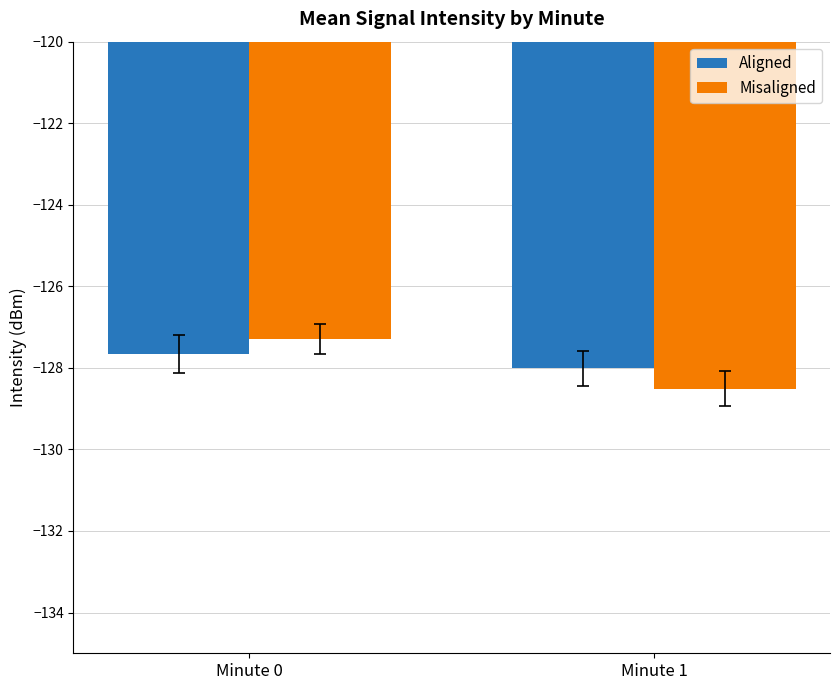

What is the total value across all series at Minute 1?

-256.5